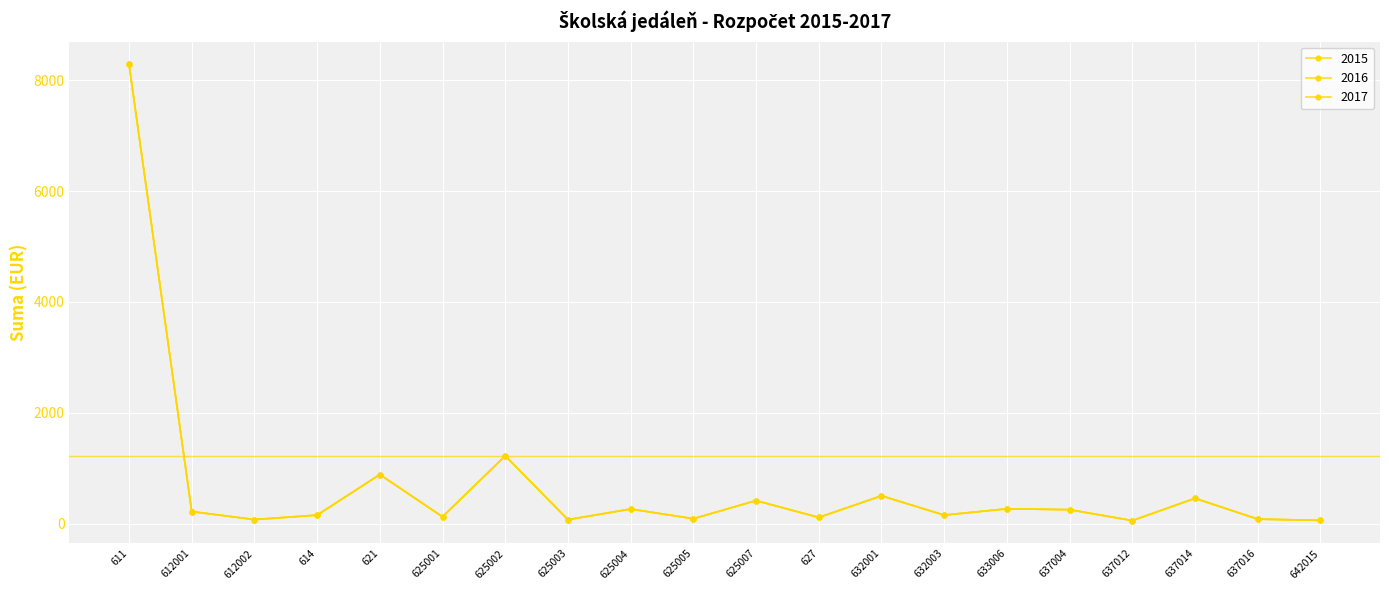

What is the average value of the 2016 series?

686